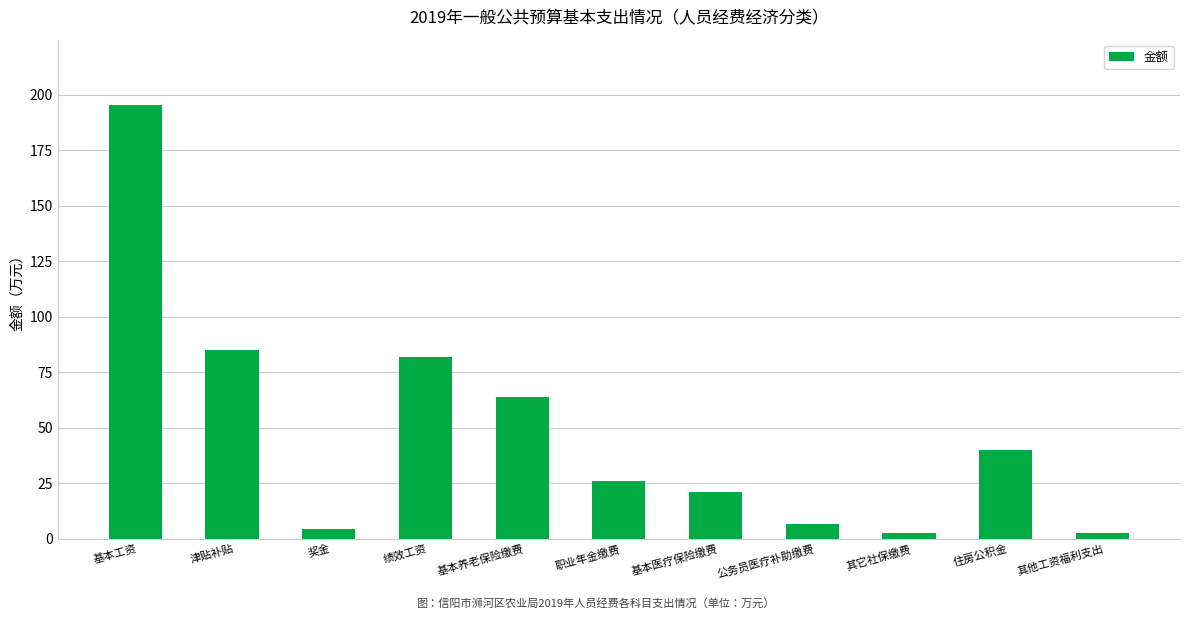

What is the difference between the second highest and second lowest values?

82.2